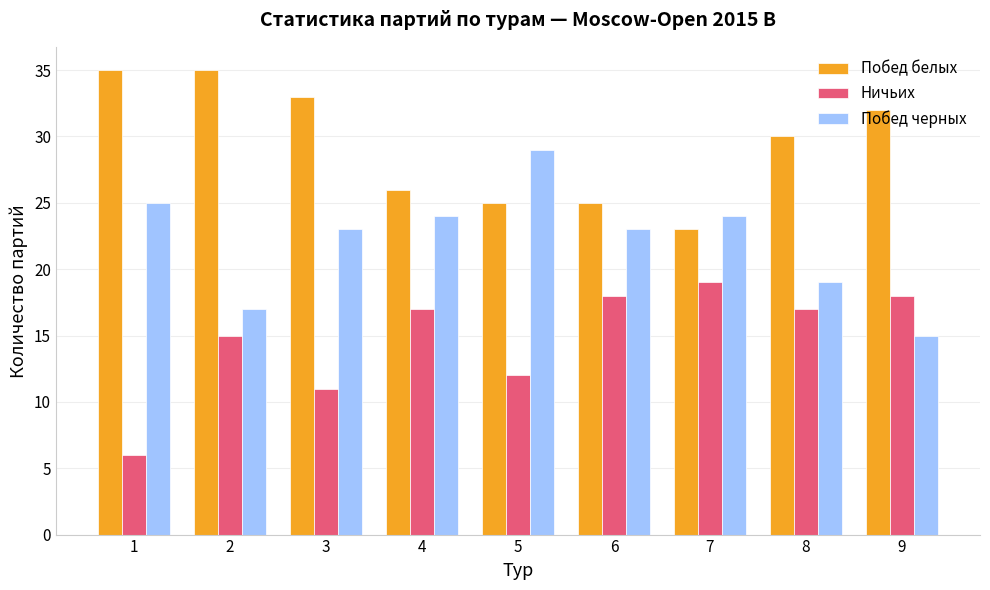

Reading left to right, transcribe all the data shown in this chart.

Побед белых: 35	35	33	26	25	25	23	30	32
Ничьих: 6	15	11	17	12	18	19	17	18
Побед черных: 25	17	23	24	29	23	24	19	15